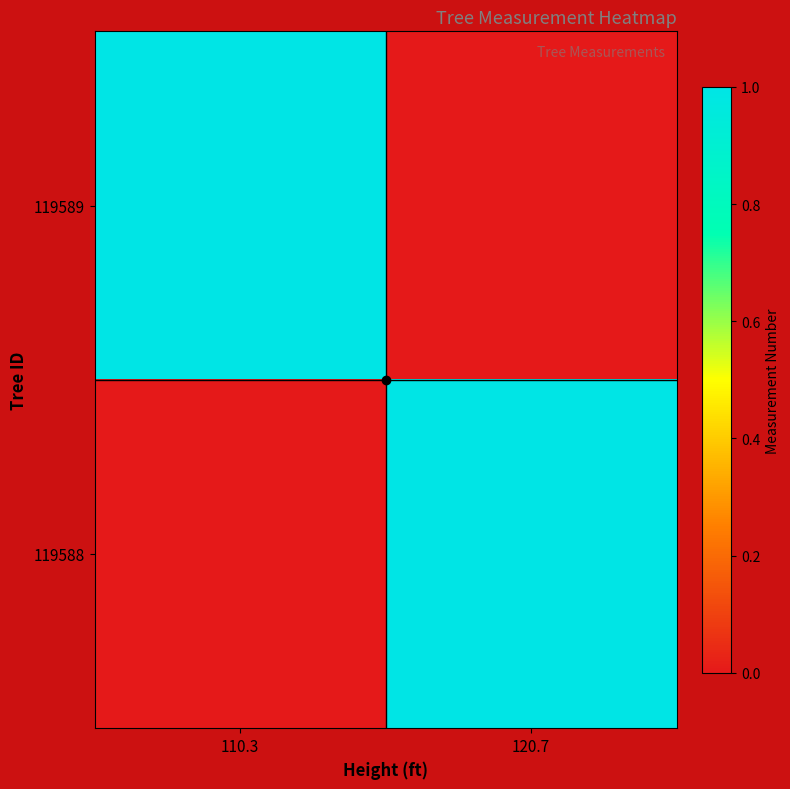

Reading left to right, what are all the values shown in this chart?

119589: 110.3=1	120.7=0
119588: 110.3=0	120.7=1